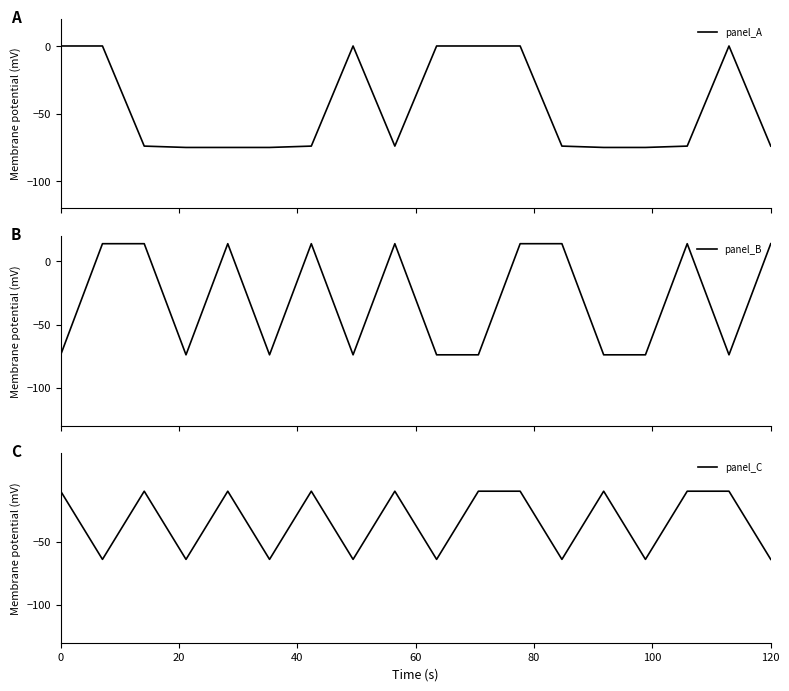

How many data points in panel_A are above -74?

7